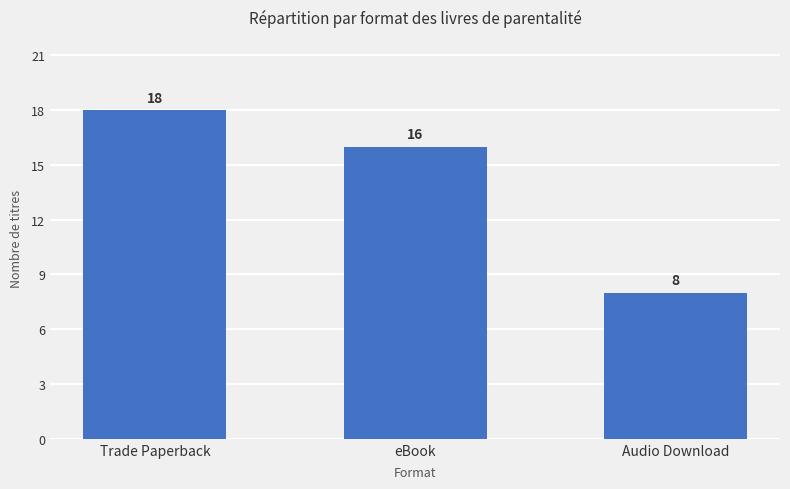

What is the value of the 1st bar from the left?

18